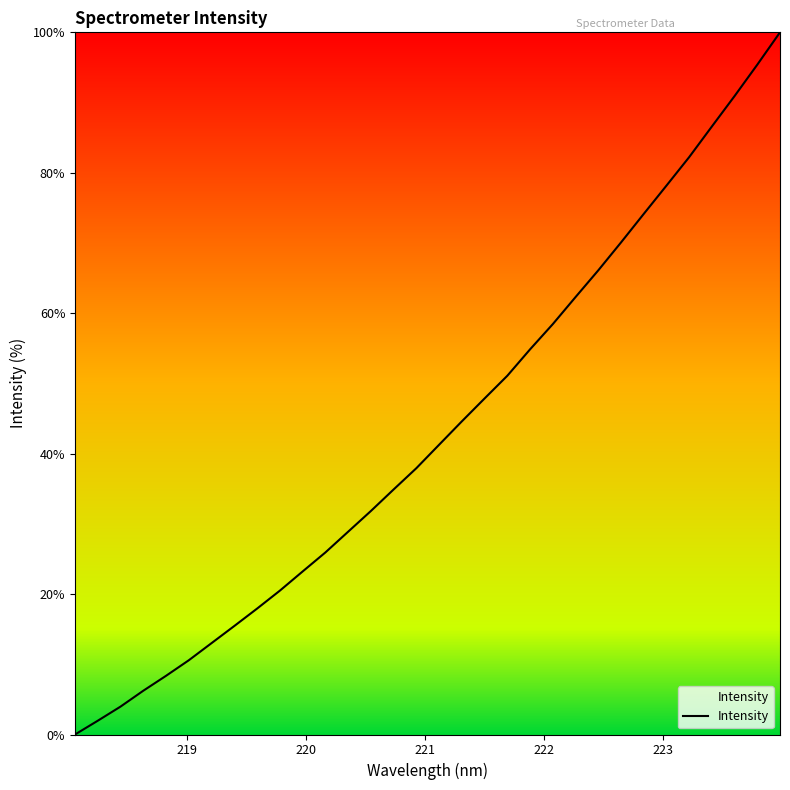

How many values are below 41?

16